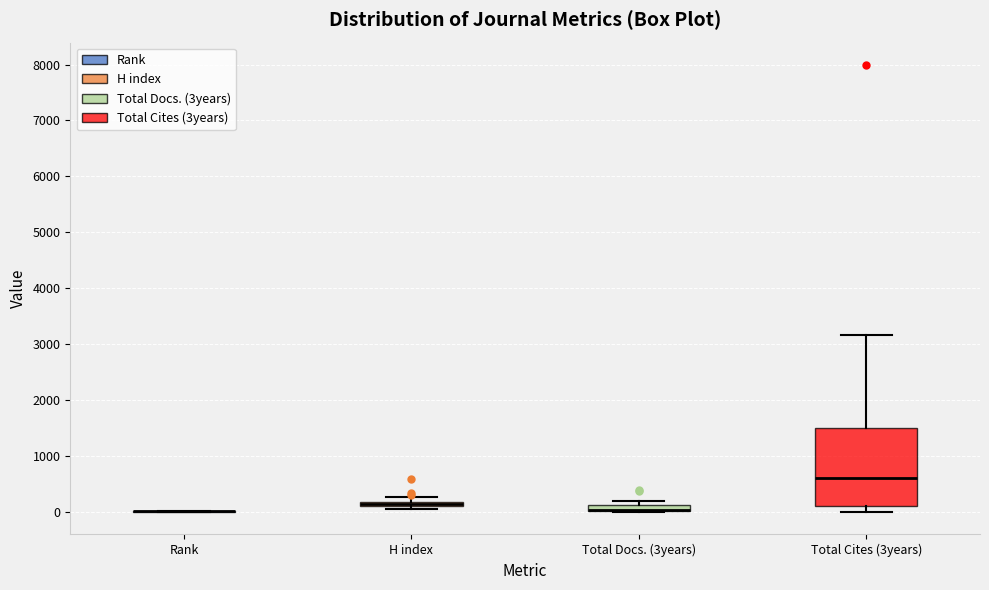

Where is the lower edge of the box for H index on the y-axis? The values are not printed on the chart, so give them approximately, as read against the axis.

100